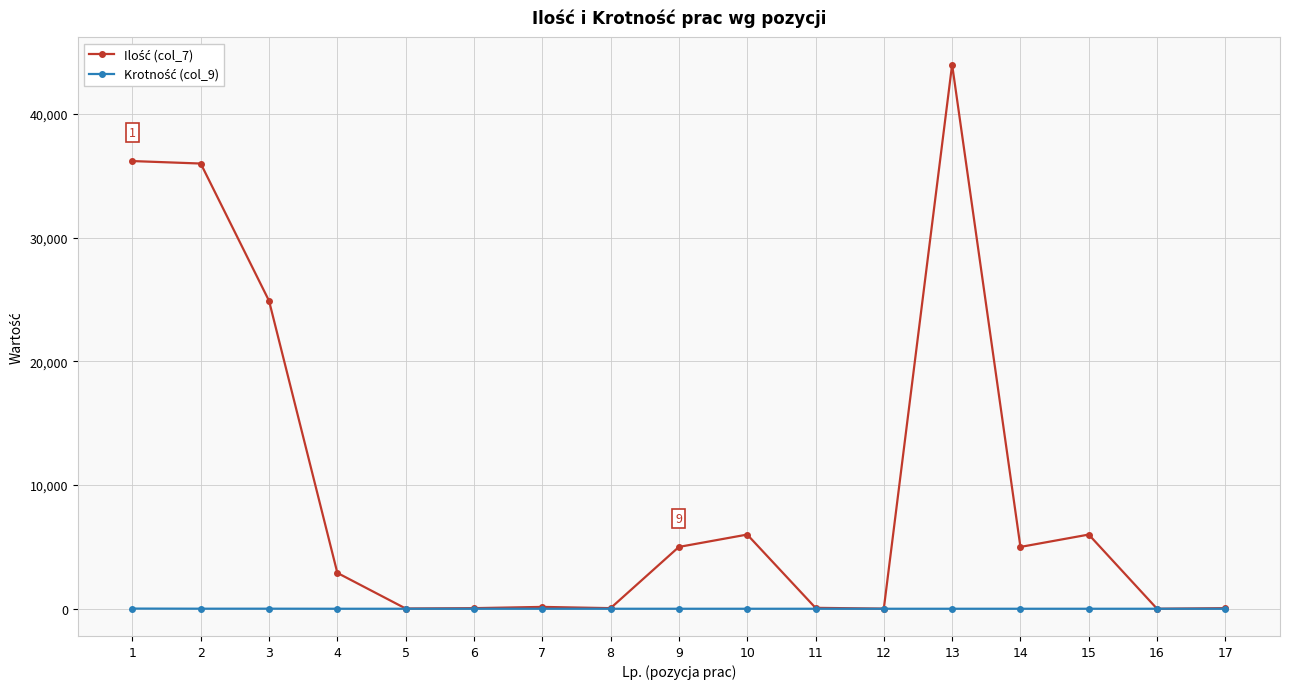

How many lines are shown in the chart?

2